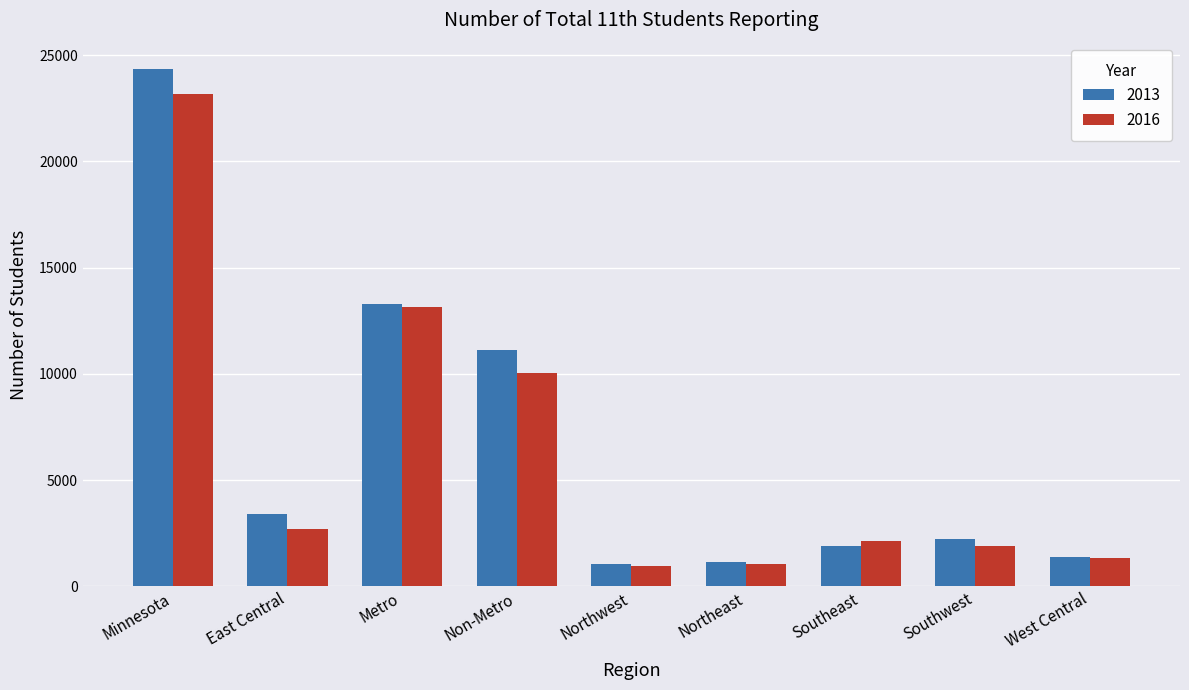

What is the sum of all 2016 values?

56378